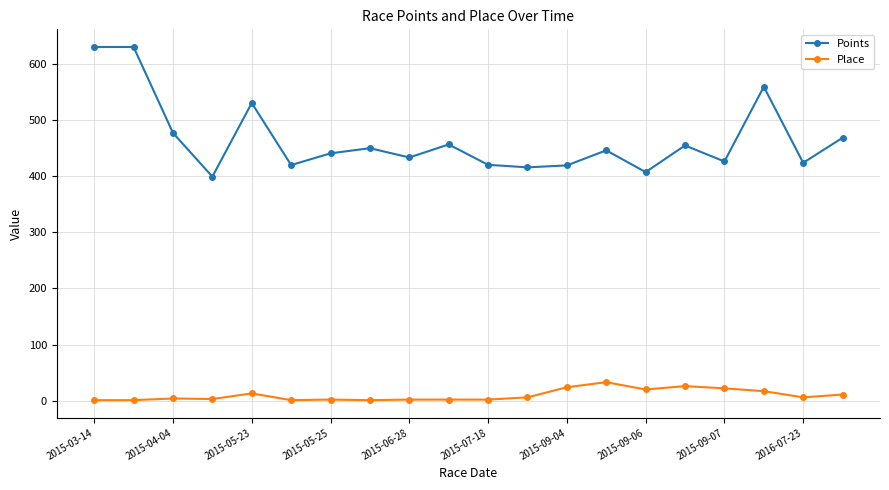

Rank the series by their maximum value, from lowest to highest.

Place, Points